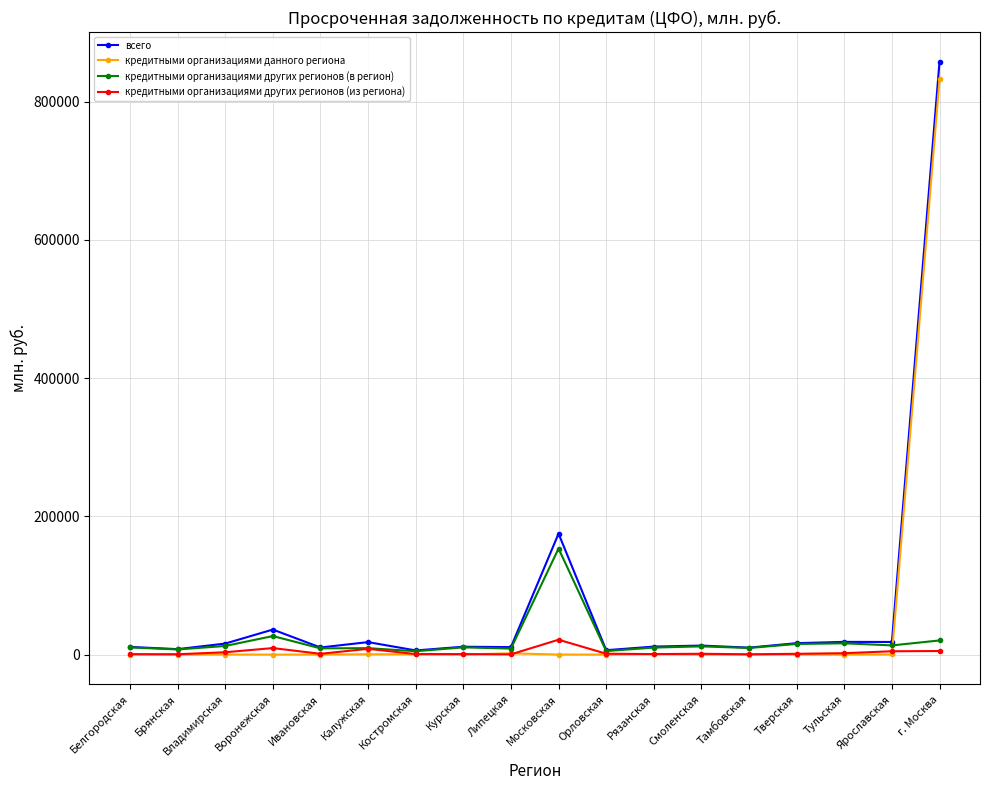

What is the difference between the second highest and minimum values in the всего series?

169039